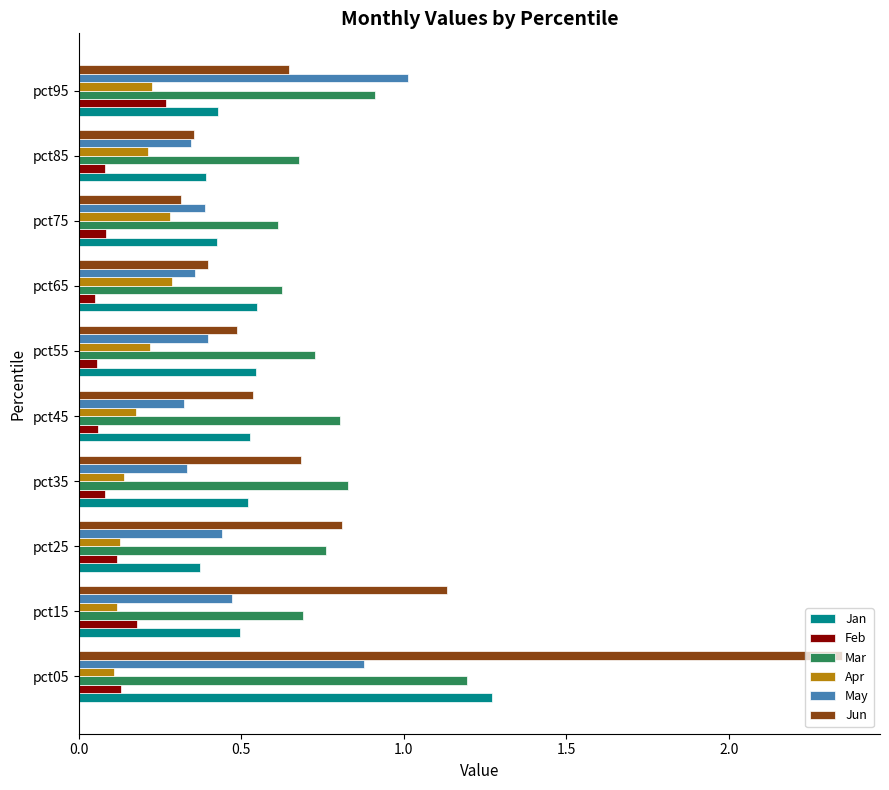

What is the sum of all Jun values?

7.7